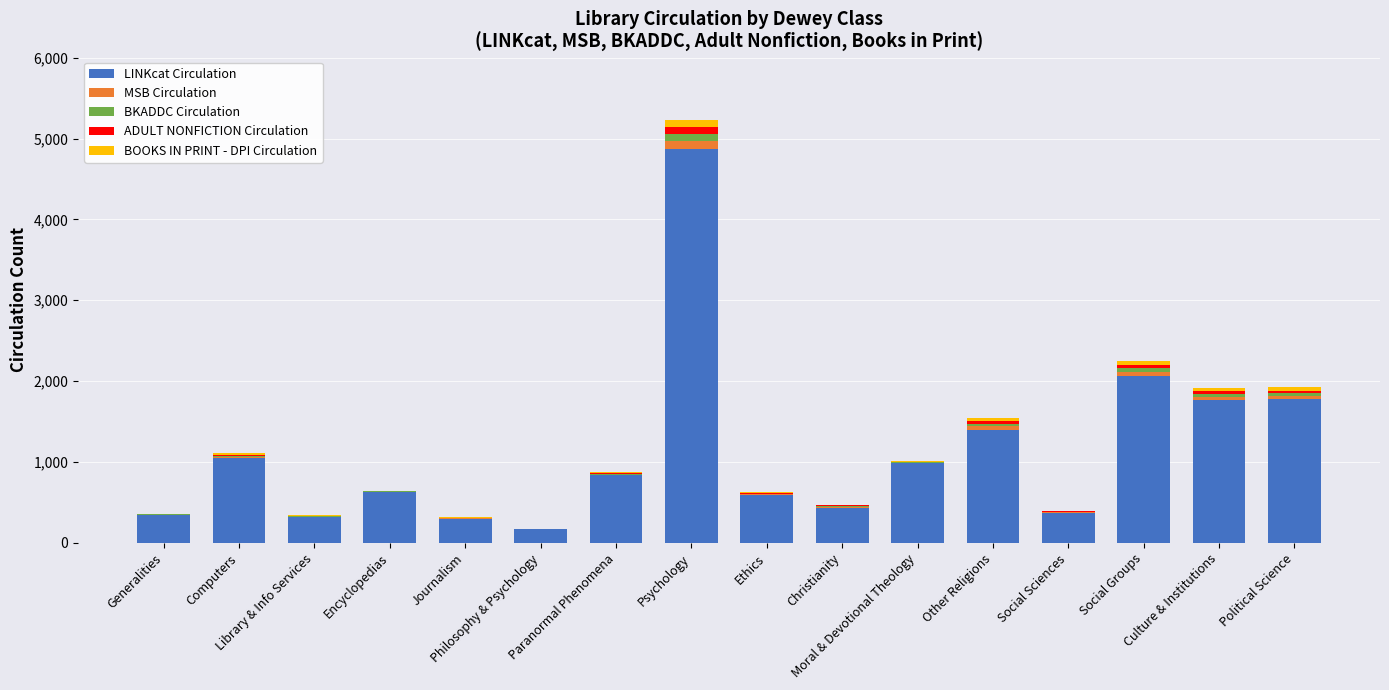

What is the sum of all LINKcat Circulation values?

17891